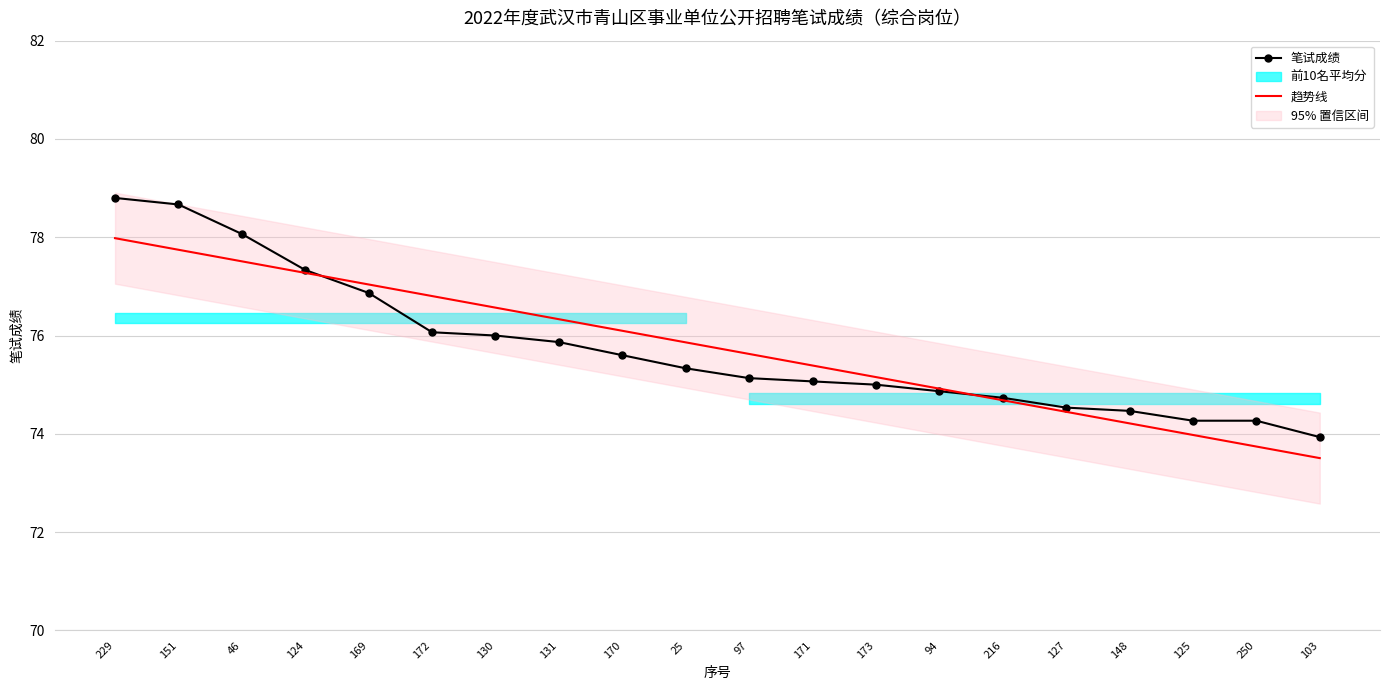

Which series has the largest total across all categories?

笔试成绩